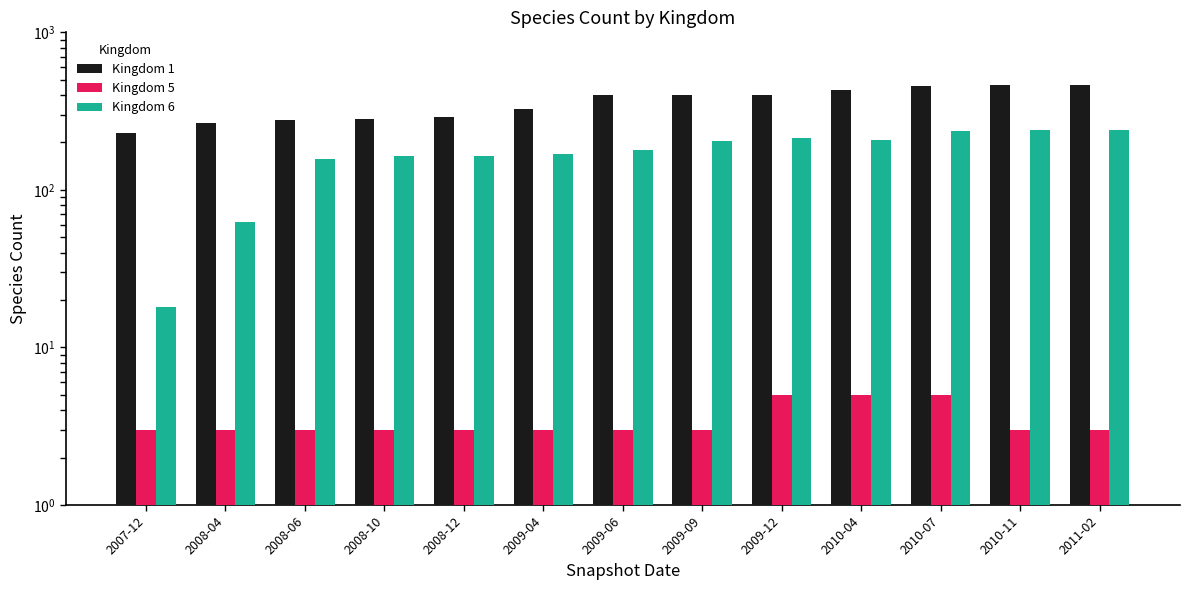

Reading right to left, transcribe all the data shown in this chart.

Kingdom 1: 2011-02=463	2010-11=462	2010-07=455	2010-04=432	2009-12=401	2009-09=401	2009-06=398	2009-04=327	2008-12=290	2008-10=283	2008-06=279	2008-04=265	2007-12=230
Kingdom 5: 2011-02=3	2010-11=3	2010-07=5	2010-04=5	2009-12=5	2009-09=3	2009-06=3	2009-04=3	2008-12=3	2008-10=3	2008-06=3	2008-04=3	2007-12=3
Kingdom 6: 2011-02=239	2010-11=239	2010-07=236	2010-04=207	2009-12=212	2009-09=205	2009-06=180	2009-04=168	2008-12=165	2008-10=163	2008-06=157	2008-04=63	2007-12=18